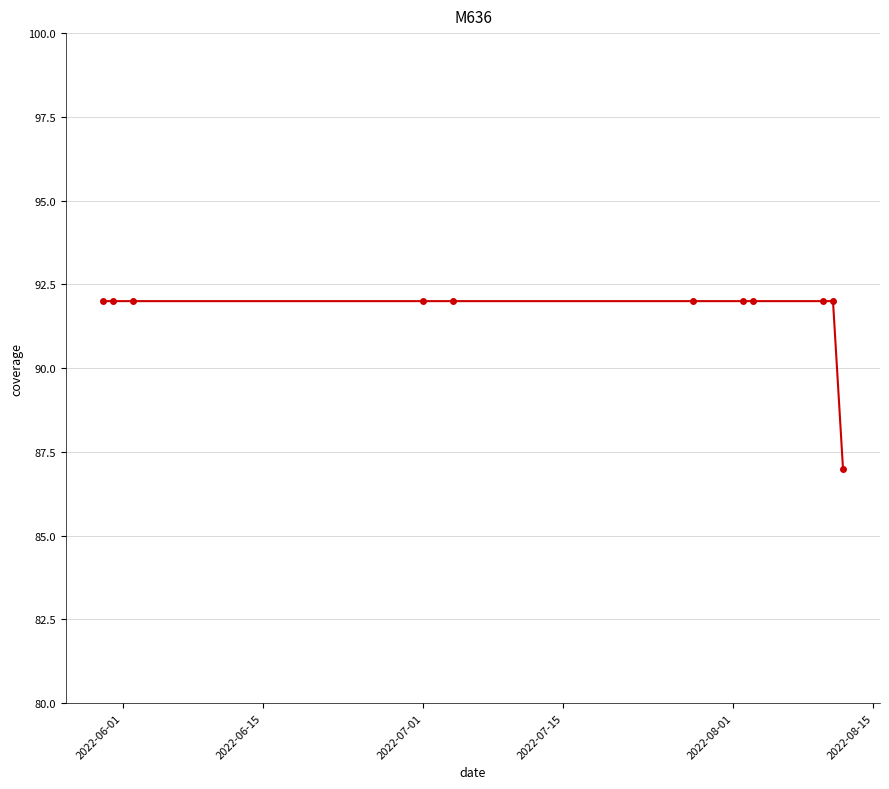

What is the greatest value displayed?

92